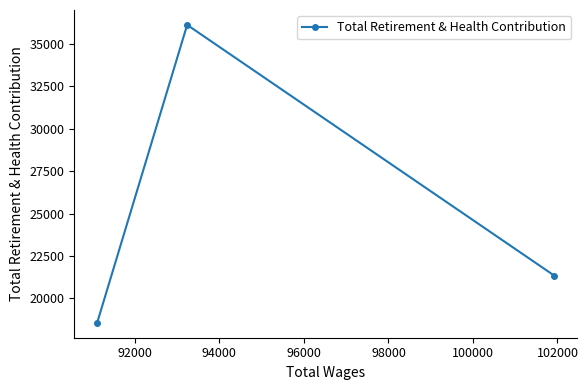

What is the difference between the maximum and minimum values?

17572